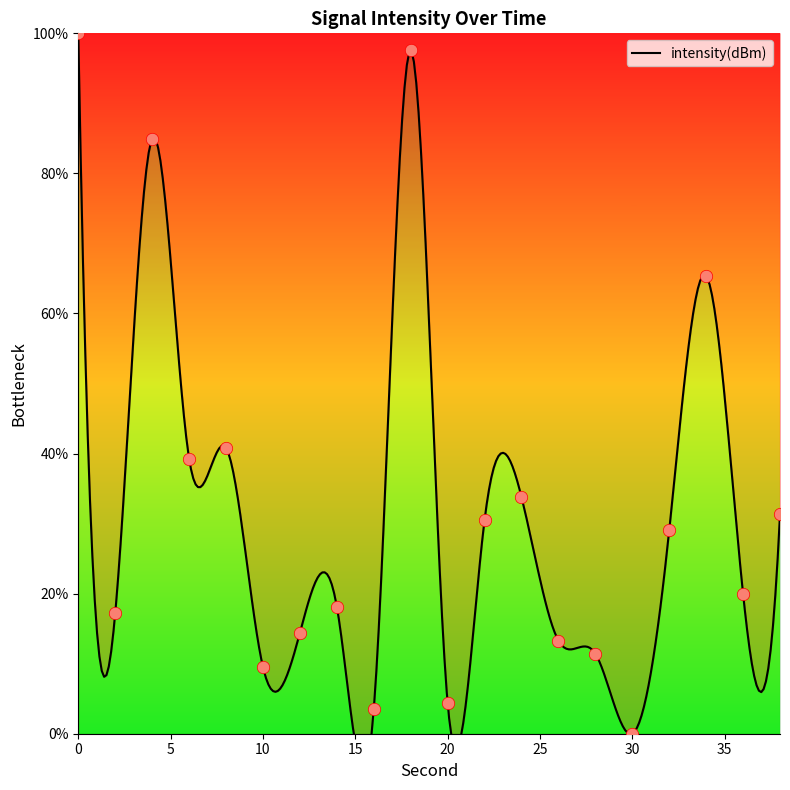

Approximately how many times larger is the value at 14 compared to 34?

0.3